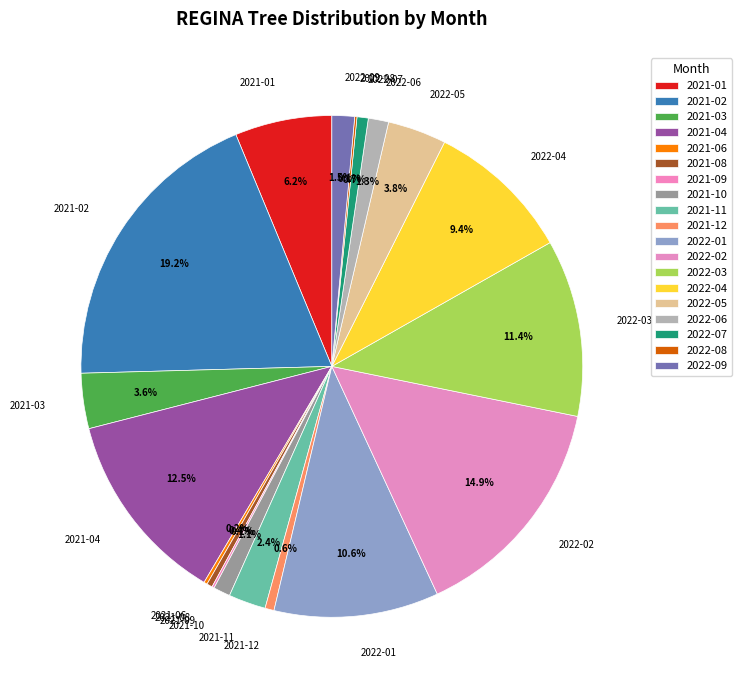

The 2022-06 slice represents 8% of the pie. True or false?

False